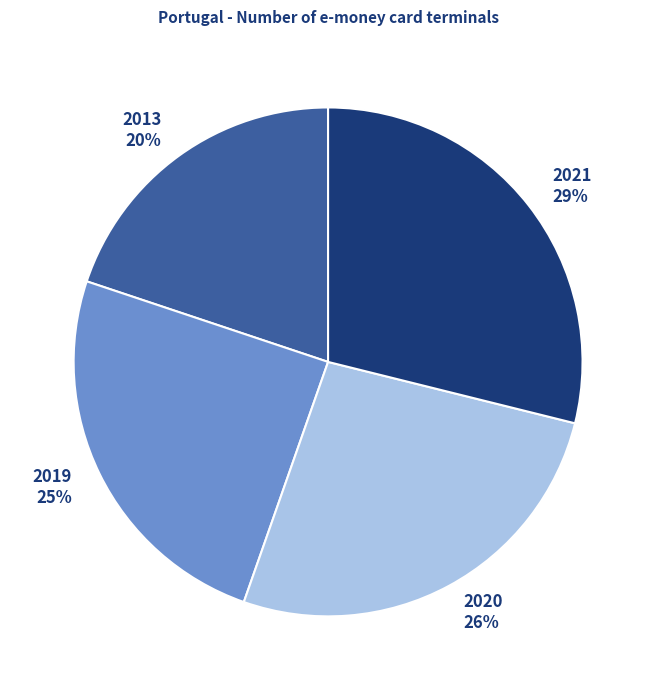

What is the largest slice in the pie chart?

2021